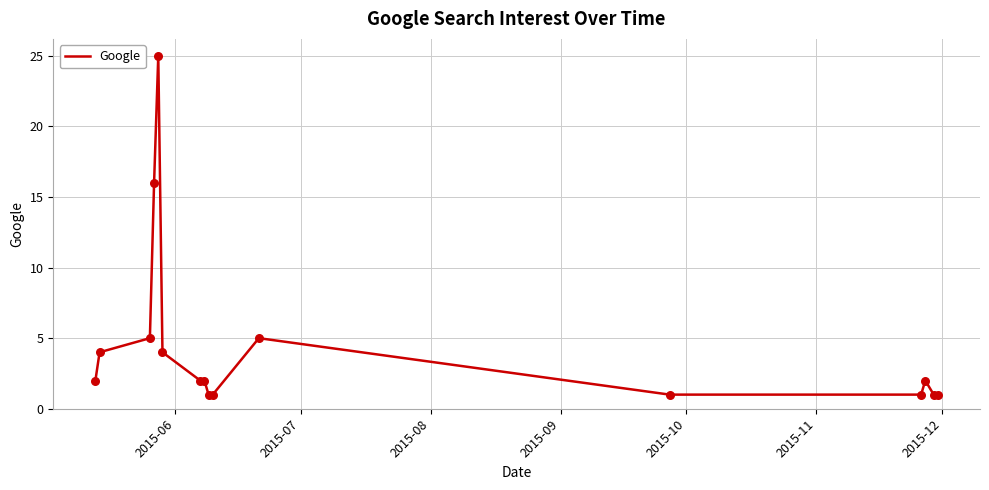

What is the difference between the maximum and minimum values?

24